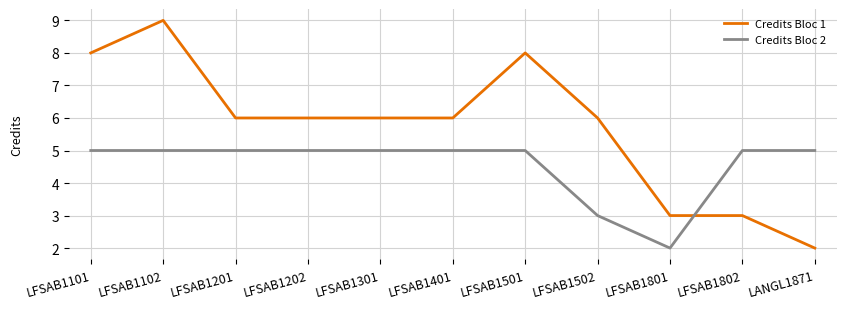

Read the Credits Bloc 2 value at LFSAB1102.

5